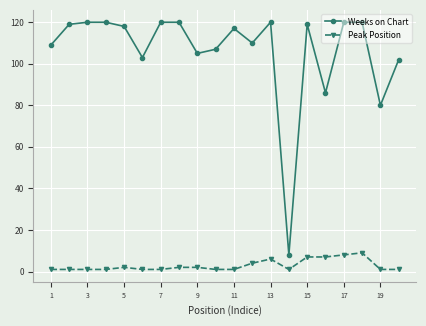

Rank the series by their average value, from highest to lowest.

Weeks on Chart, Peak Position